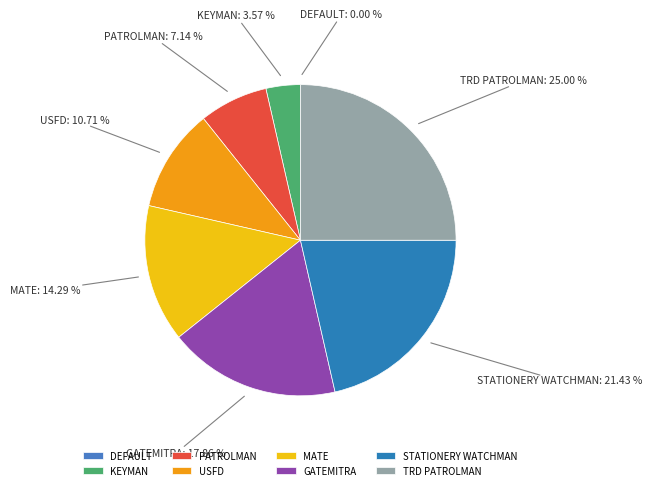

Approximately how many times larger is the value at STATIONERY WATCHMAN compared to MATE?

1.5